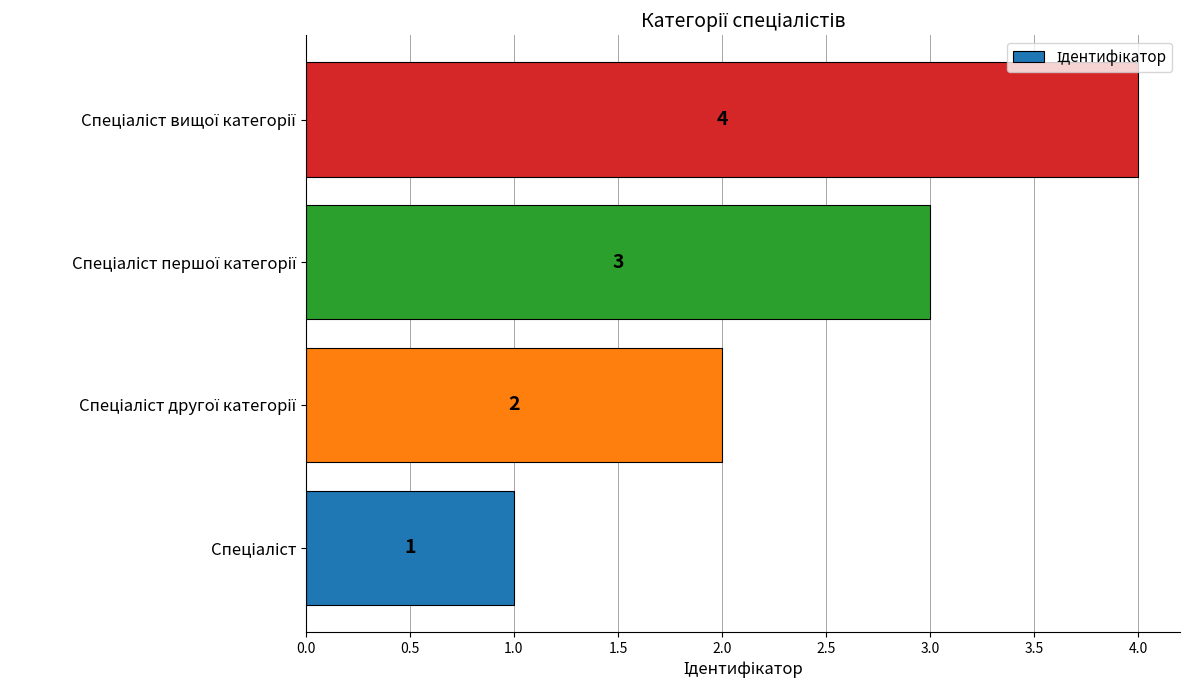

What is the maximum value shown in the chart?

4